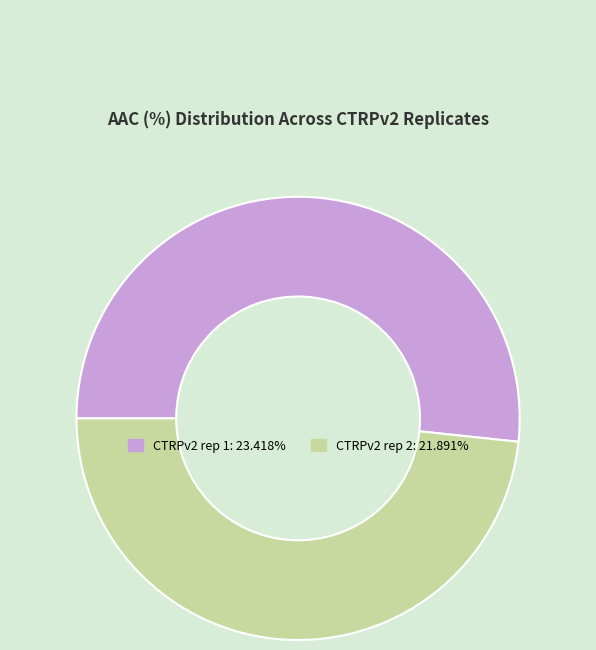

Count the number of slices in the pie.

2